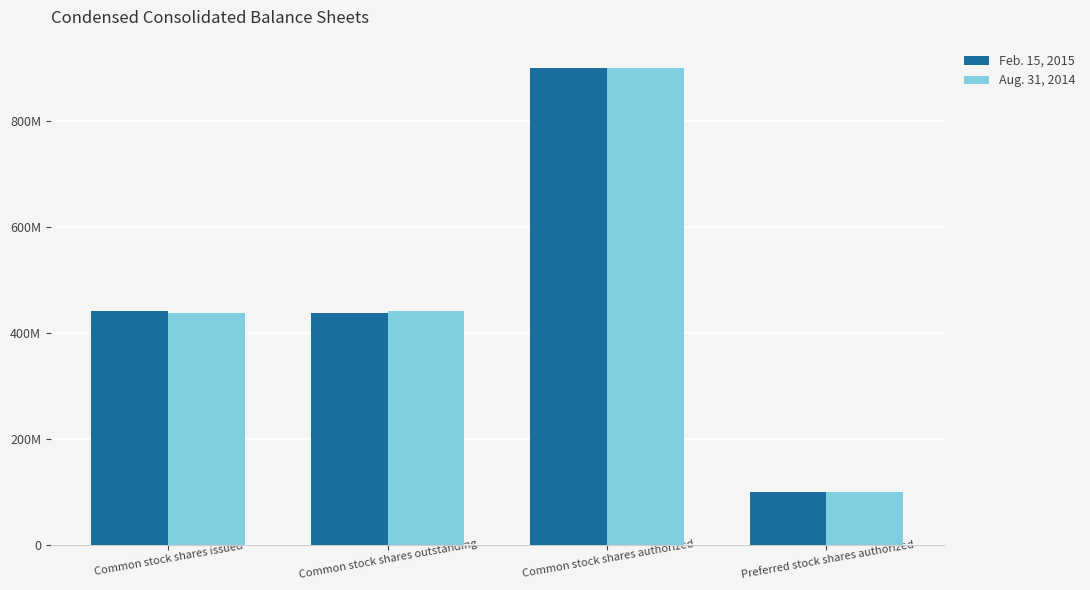

Between Common stock shares outstanding and Common stock shares authorized, which series saw the biggest shift?

Feb. 15, 2015